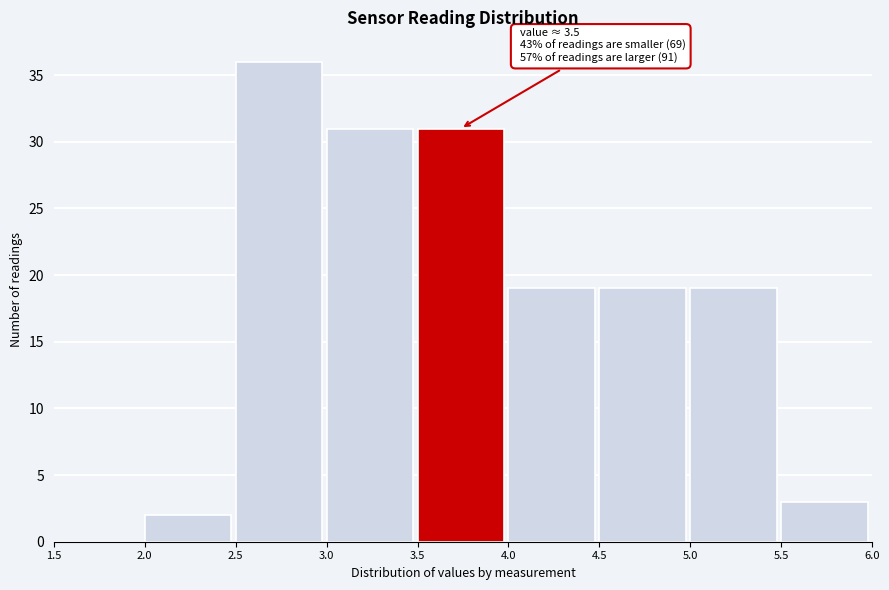

Which range on the x-axis has the tallest bar?

2.5 to 3.0